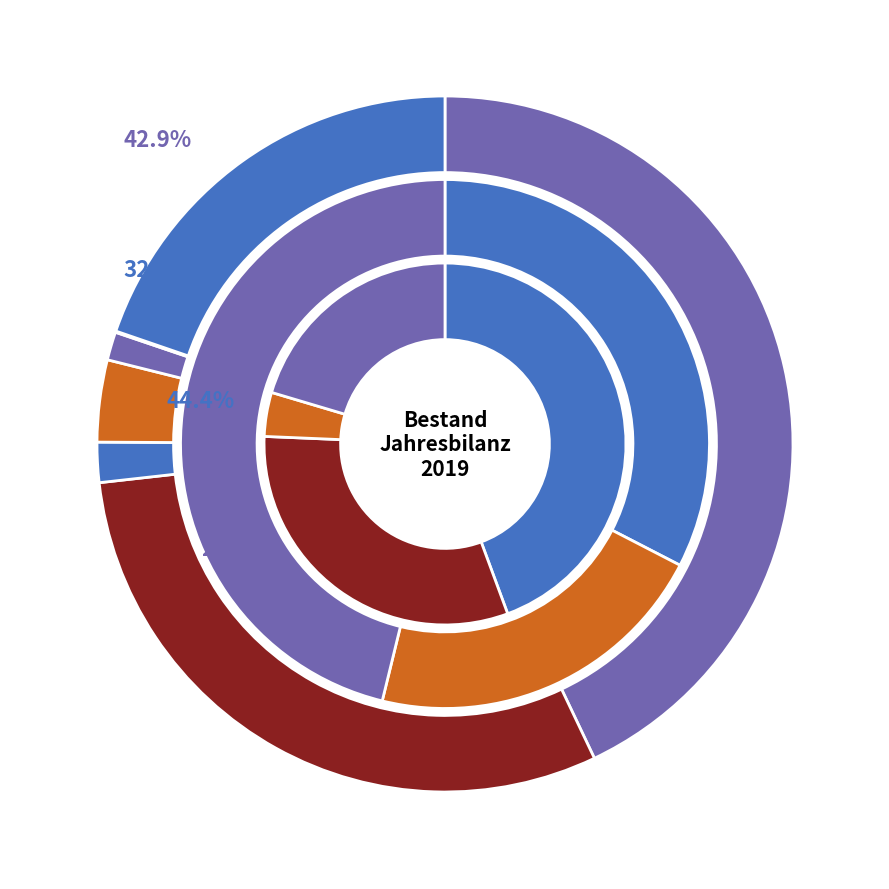

What is the change in value from EU-28/EFTA to Asien?

-38777